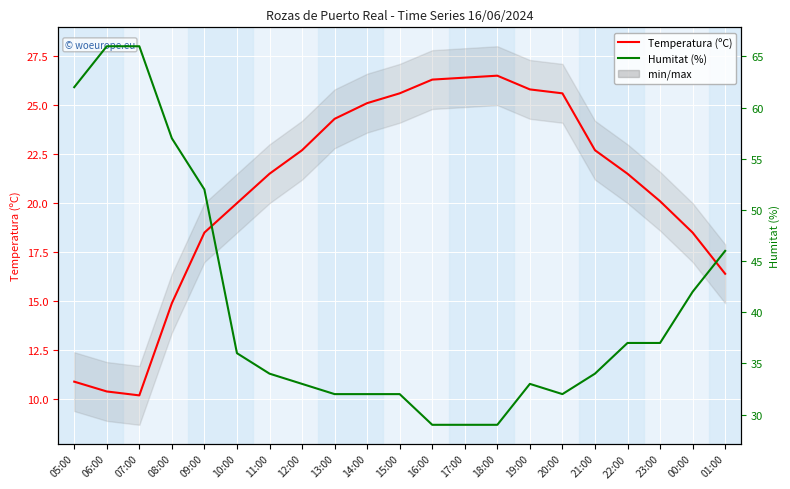

Rank the series at 20:00 from lowest to highest value.

Temperatura (ºC), Humitat (%)